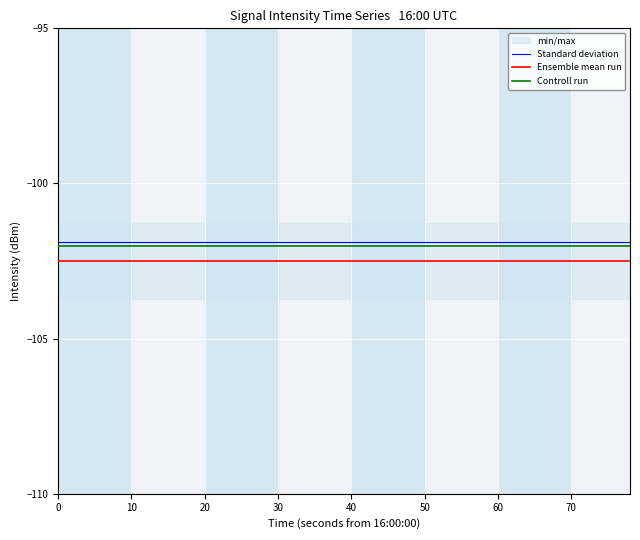

What is the average value of the Standard deviation series?

-101.9